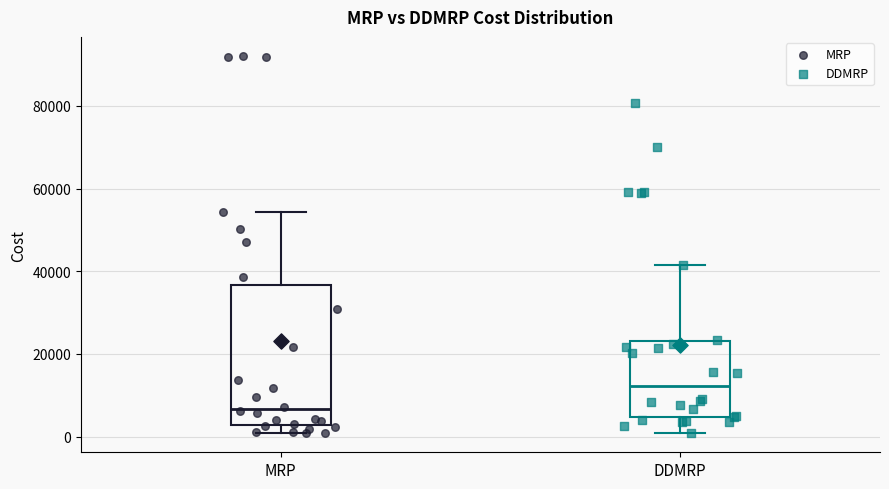

Where does the lower whisker of the box for DDMRP end on the y-axis? The values are not printed on the chart, so give them approximately, as read against the axis.

0